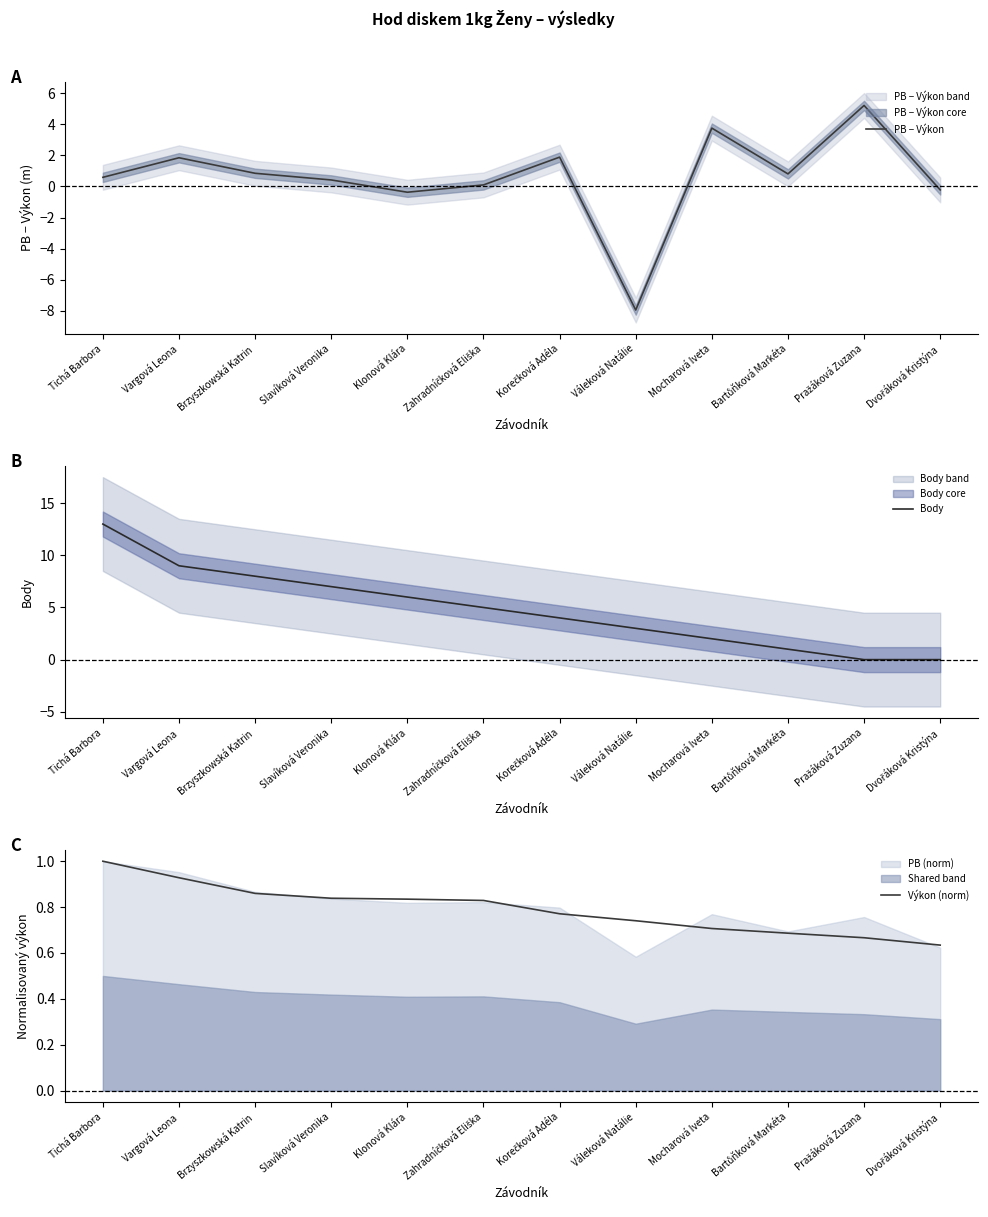

Is it true that Body equals 8.0 at Brzyszkowská Katrin?

True